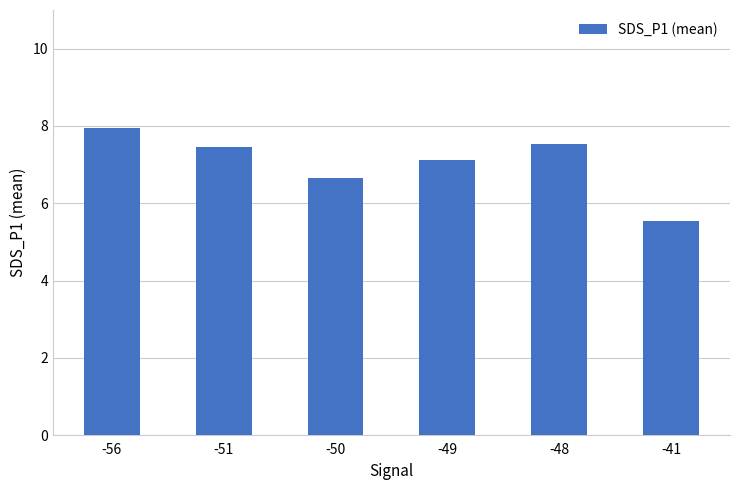

Which label corresponds to the smallest value in the chart?

-41